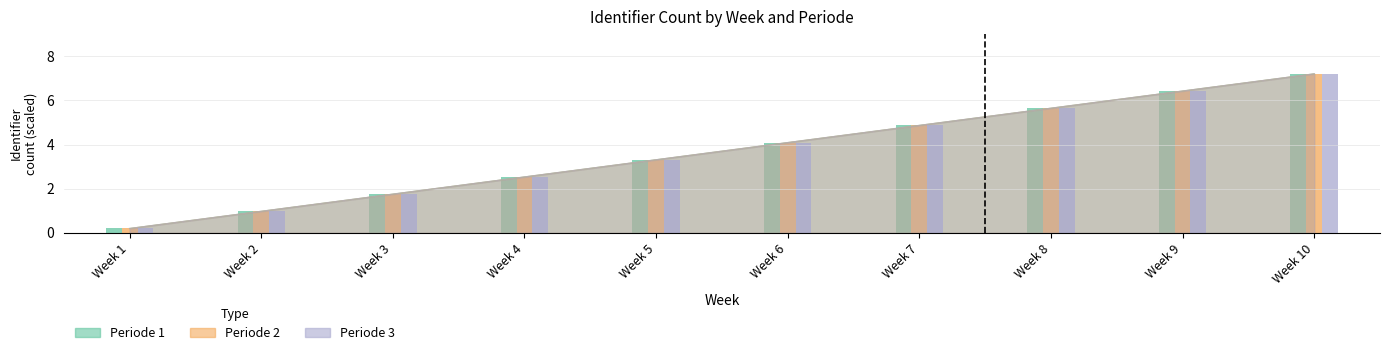

What is the value of the Periode 2 bar at the 7th from the left?

4.9